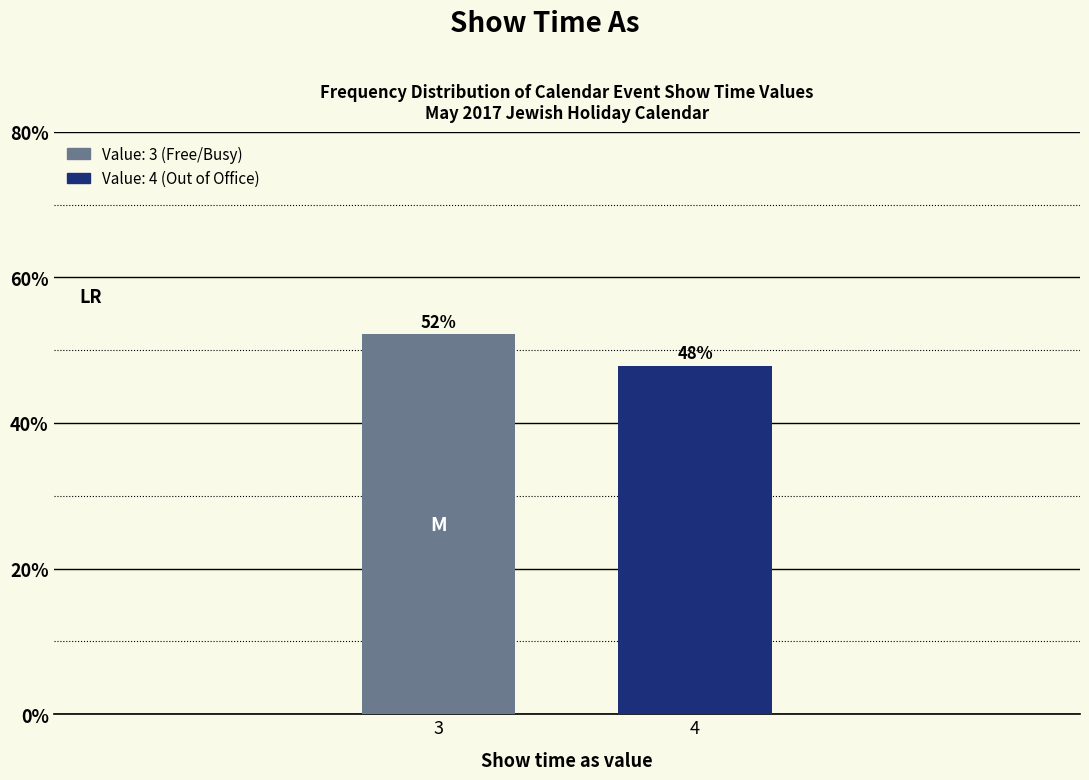

What is the greatest value displayed?

52.2